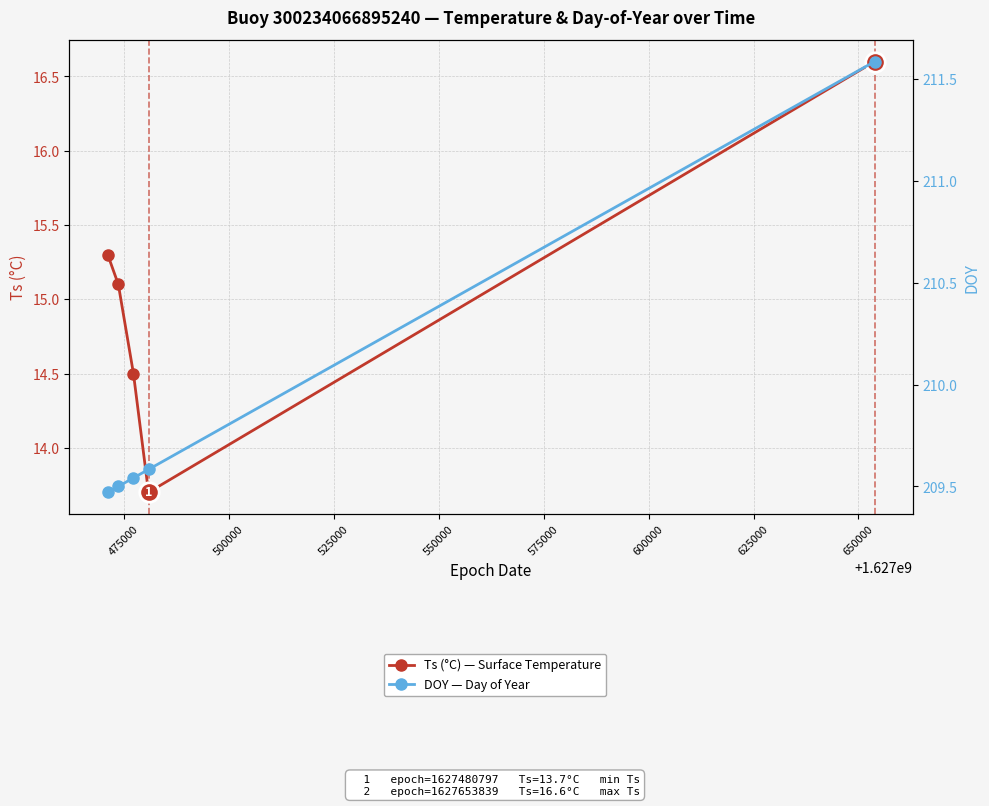

Is the value of Ts (°C) — Surface Temperature at 450000 greater than the value of DOY — Day of Year at 475000?

No